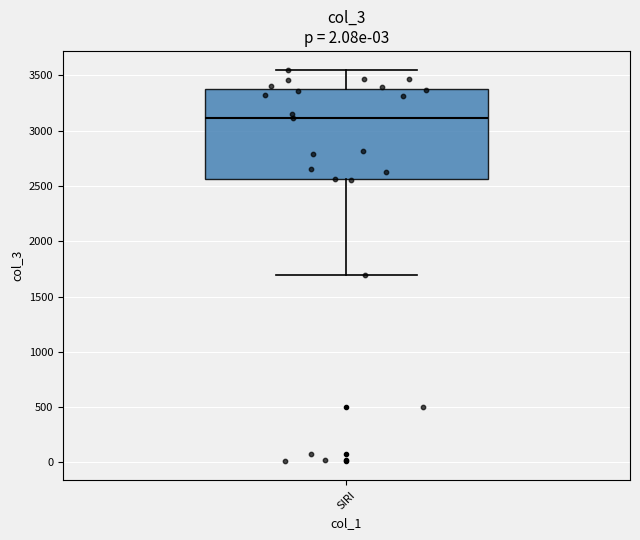

Read this box plot against the y-axis: the position of the median line, the range covered by the box, and the ends of both whiskers. The values are not printed on the chart, so give them approximately, as read against the axis.

median 3100, box 2550 to 3400, whiskers 1700 to 3550